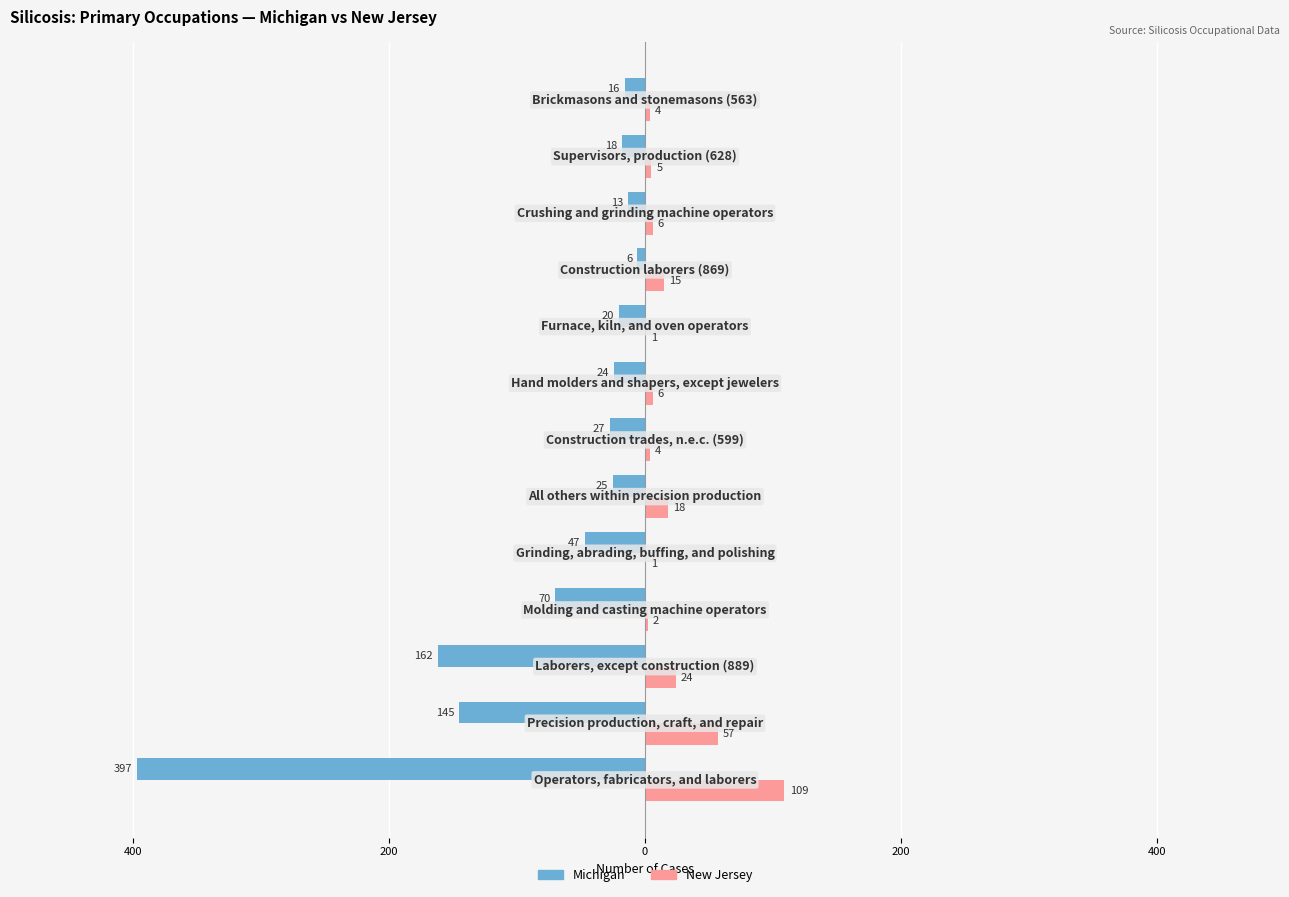

What are all the series names shown in the legend?

Michigan, New Jersey